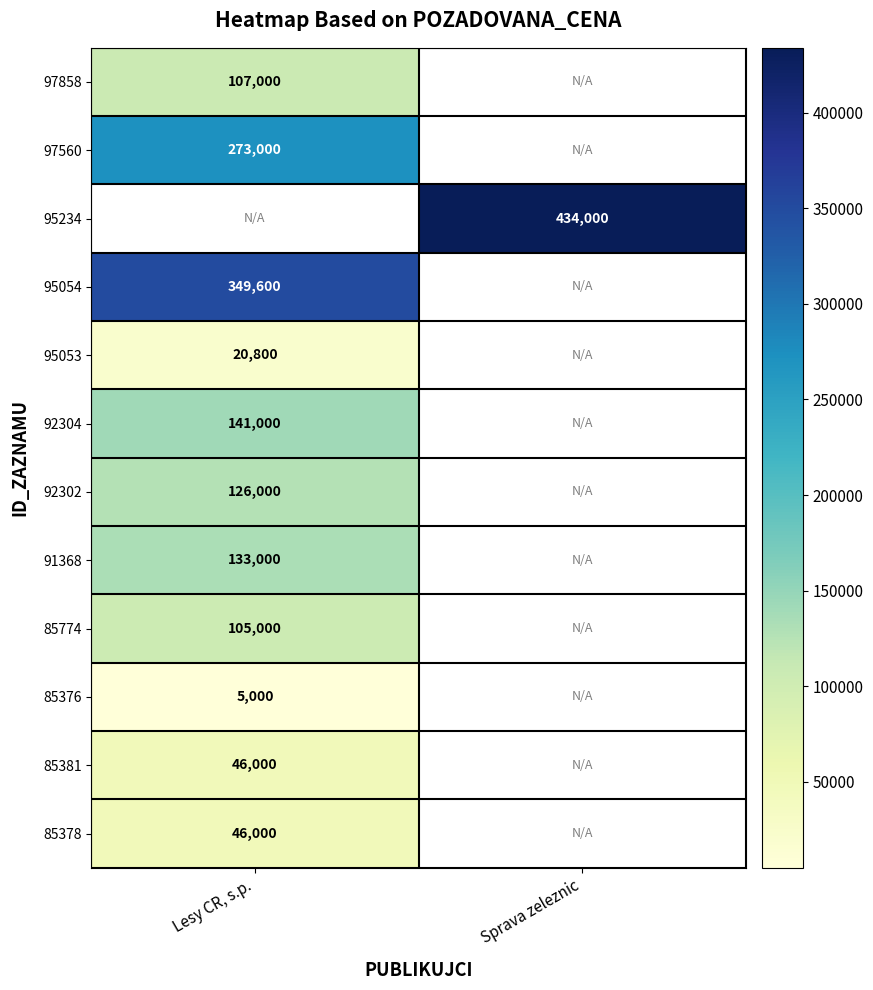

What is the smallest value displayed?

5000.0